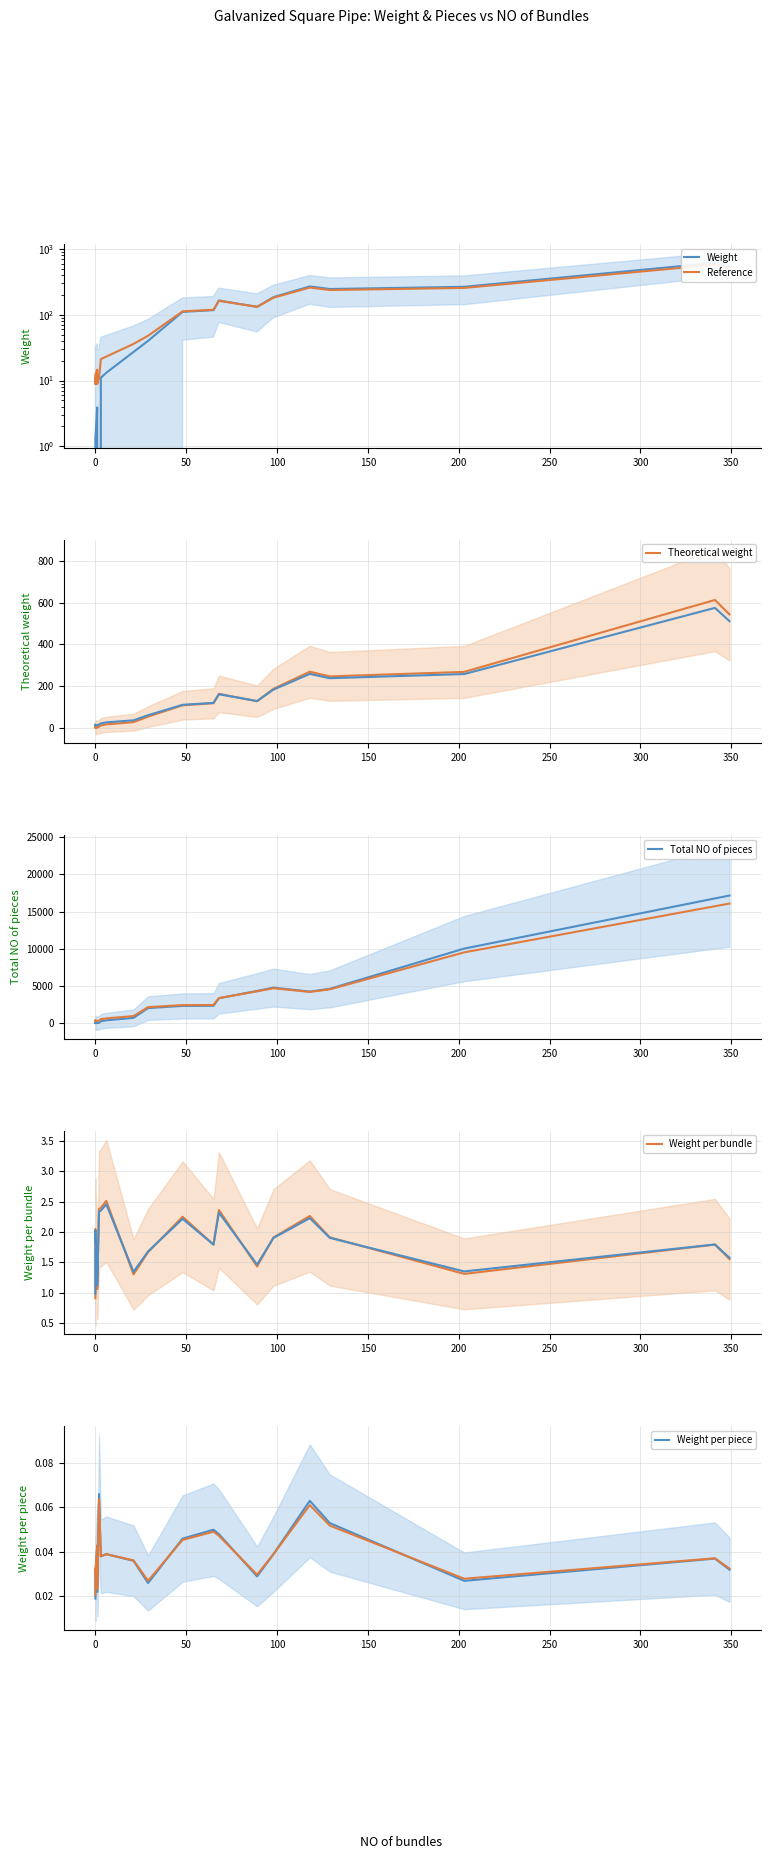

The Weight per piece series shows 0.0 at 100. True or false?

False